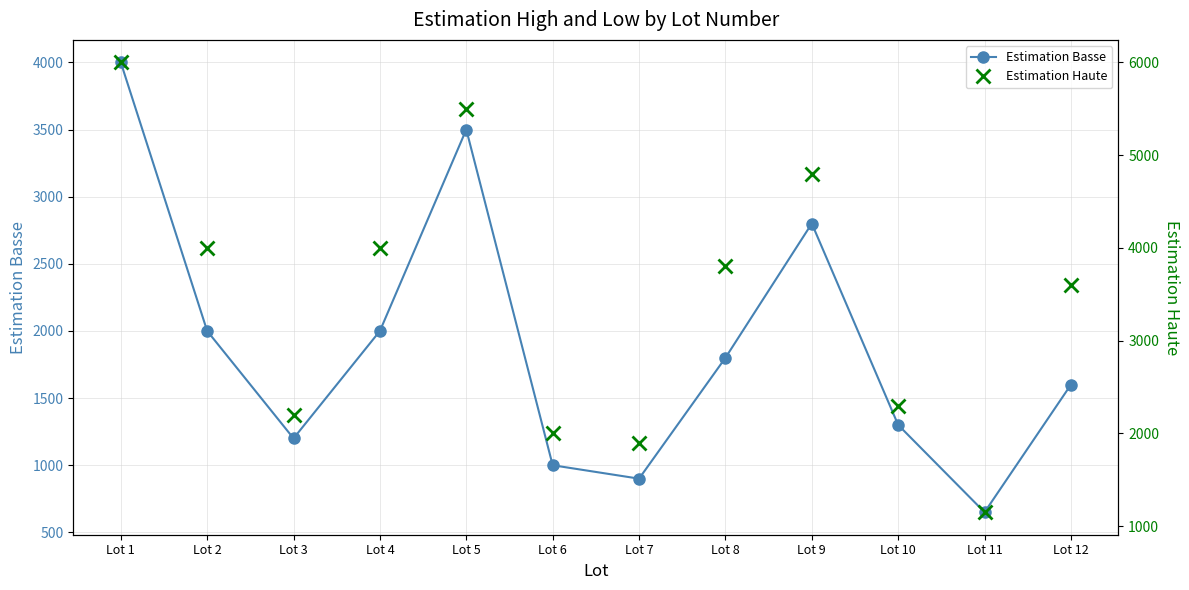

Rank the series by their average value, from highest to lowest.

Estimation Haute, Estimation Basse